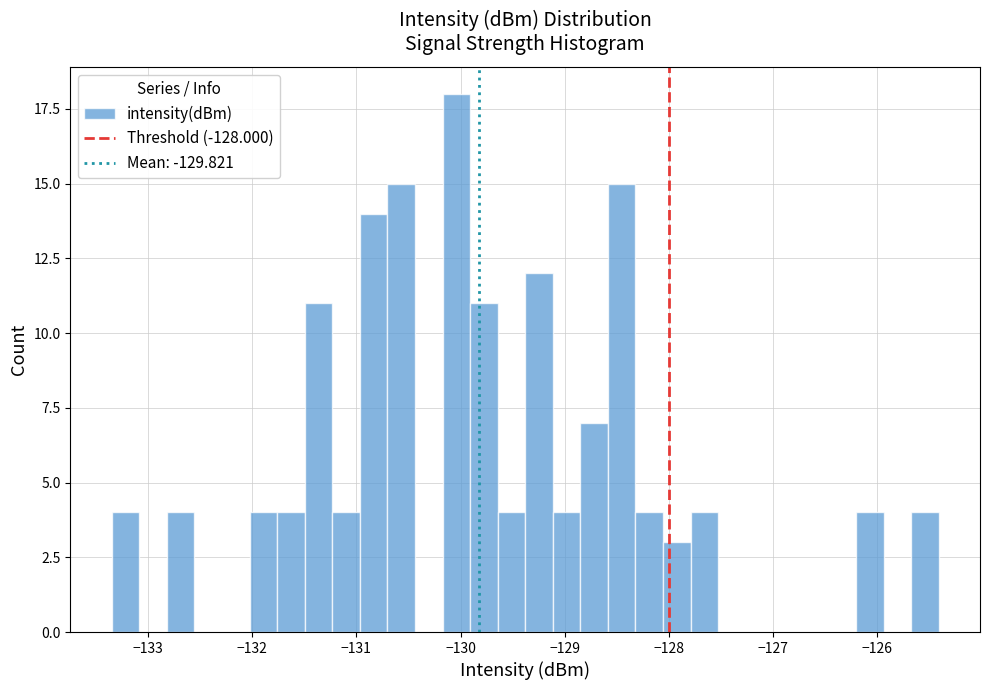

Around what value on the x-axis is the tallest bar? Give the approximate position of its centre, as read against the axis.

-130.0